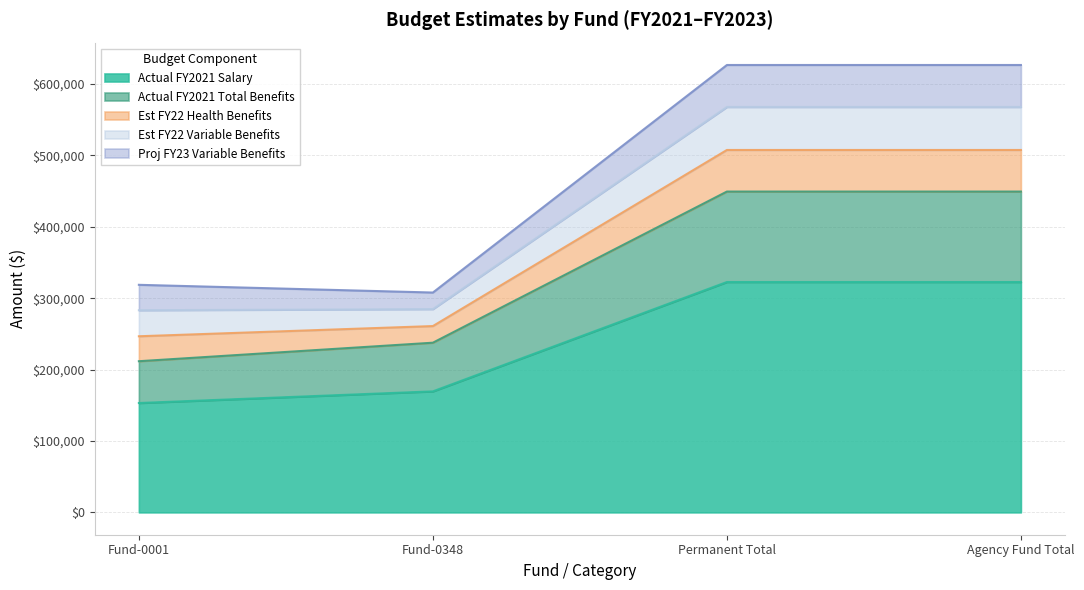

How many Est FY22 Health Benefits values are between 34950 and 58250?

3